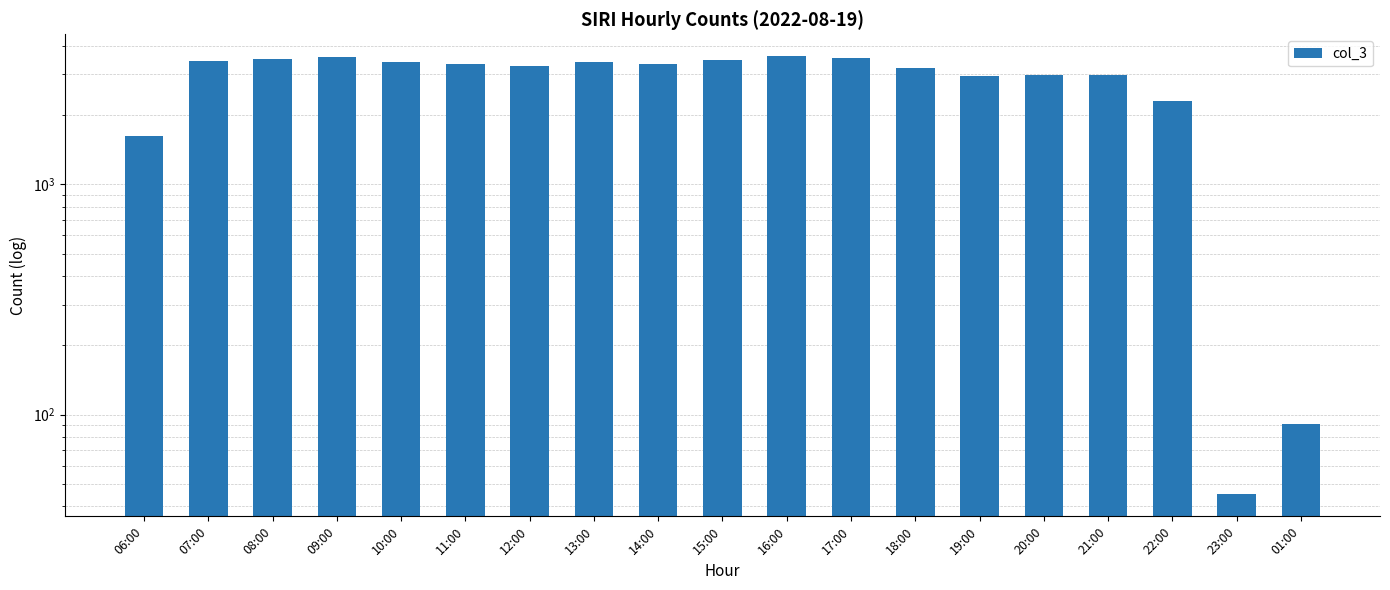

What position from the left is 14:00?

9